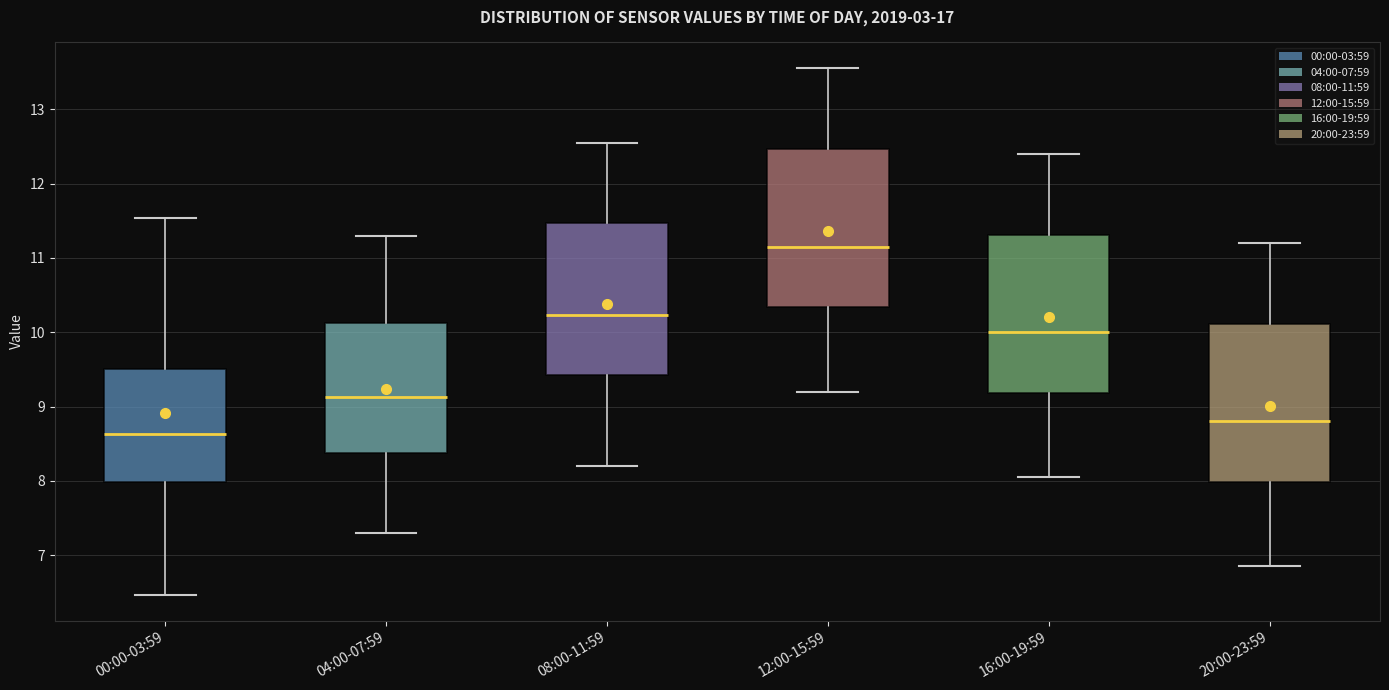

Which box has the lowest median line?

00:00-03:59